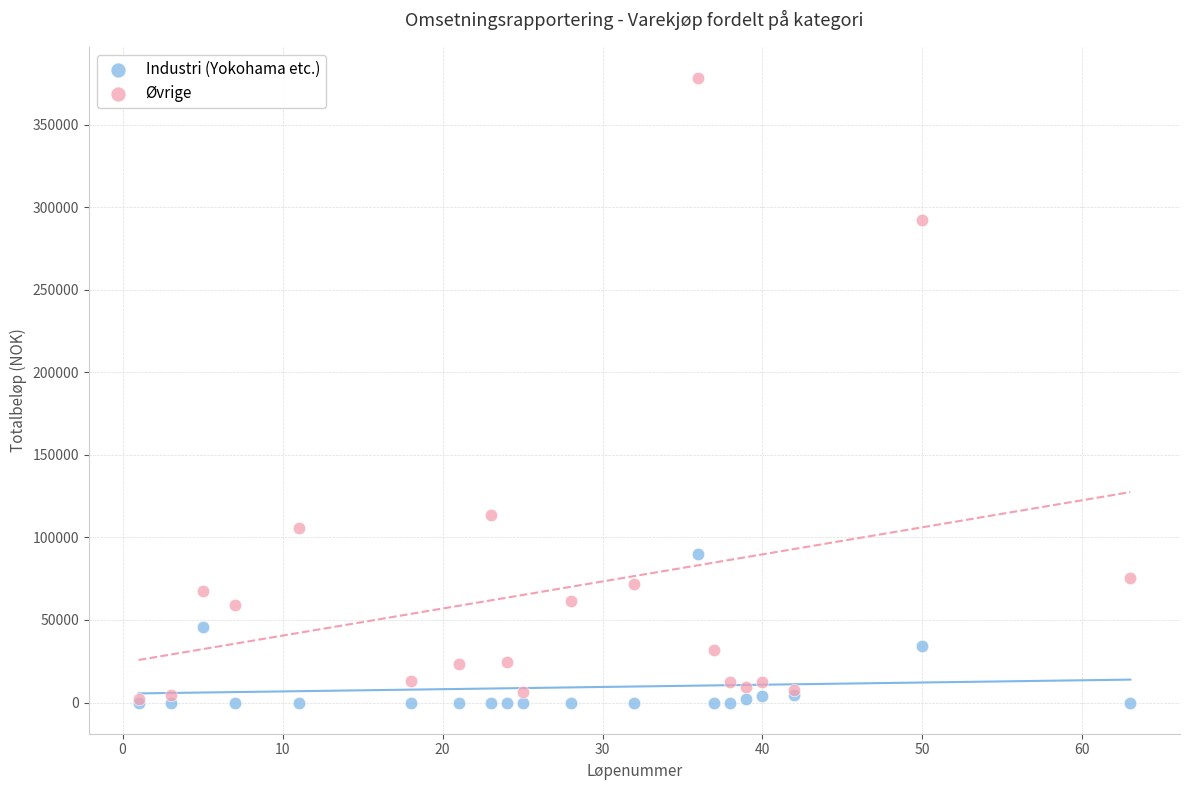

In the Øvrige series, what Y value is closest to 190188?

113315.7